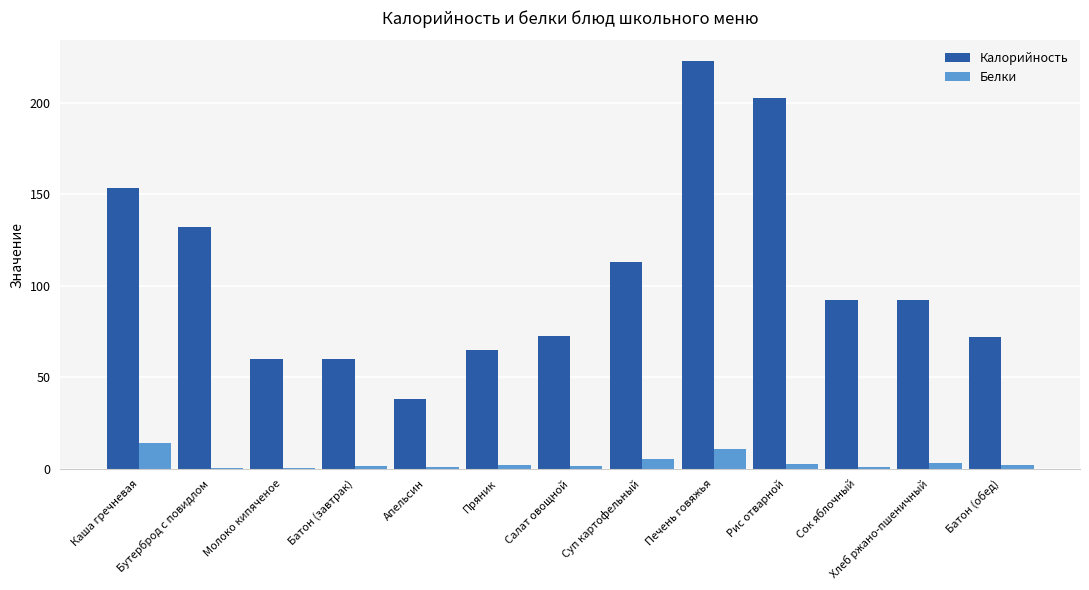

The value of Калорийность at Апельсин is 64.9. True or false?

False